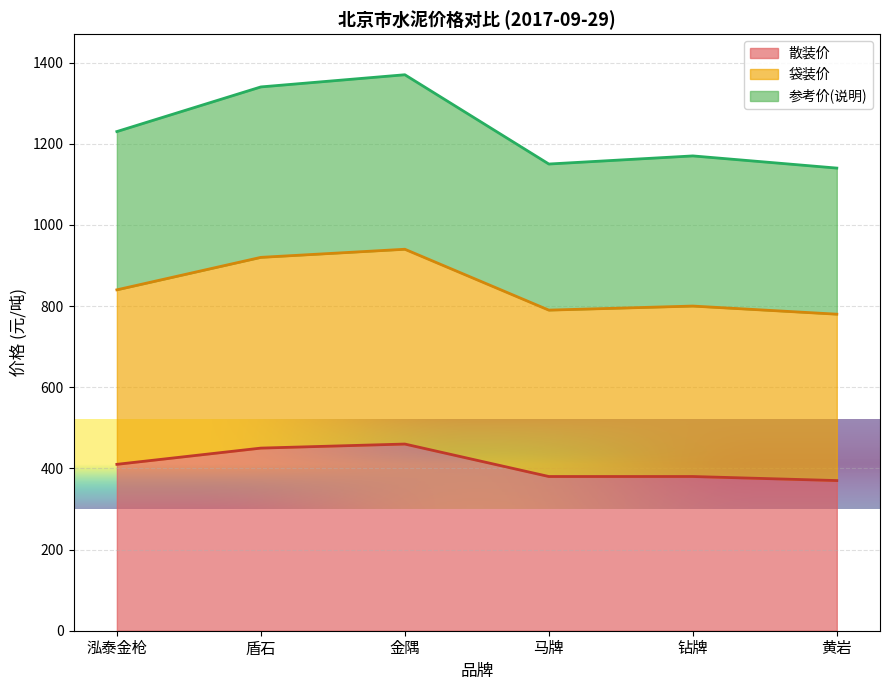

Reading left to right, what are all the values shown in this chart?

散装价: 泓泰金枪=410	盾石=450	金隅=460	马牌=380	钻牌=380	黄岩=370
袋装价: 泓泰金枪=840	盾石=920	金隅=940	马牌=790	钻牌=800	黄岩=780
参考价(说明): 泓泰金枪=1230	盾石=1340	金隅=1370	马牌=1150	钻牌=1170	黄岩=1140